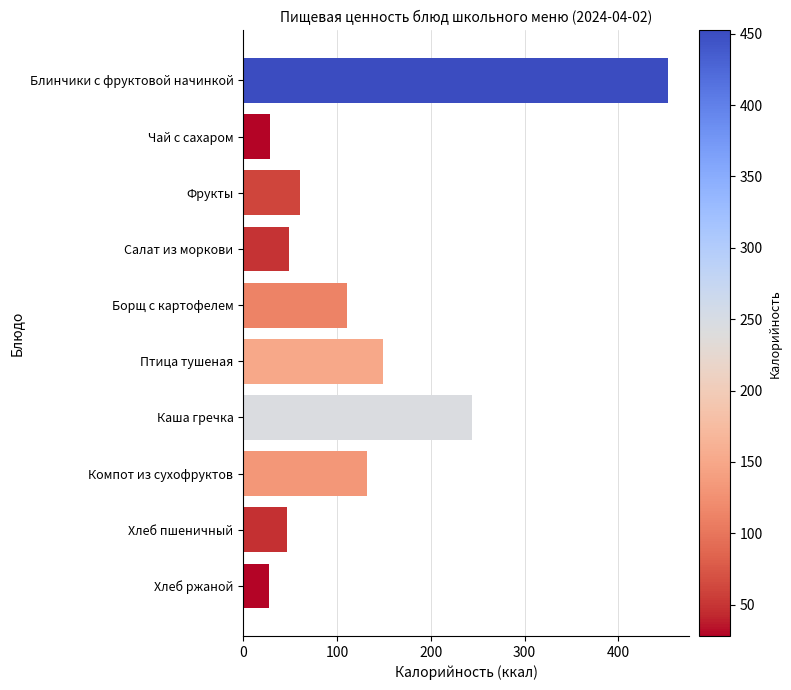

What is the minimum value shown in the chart?

28.0